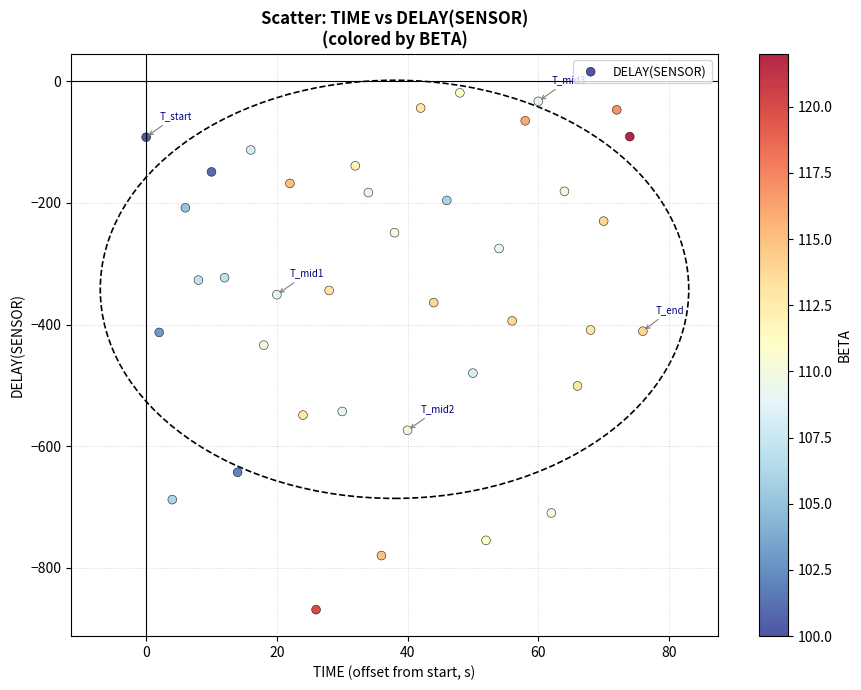

What is the range of Y values (max minus min)?

850